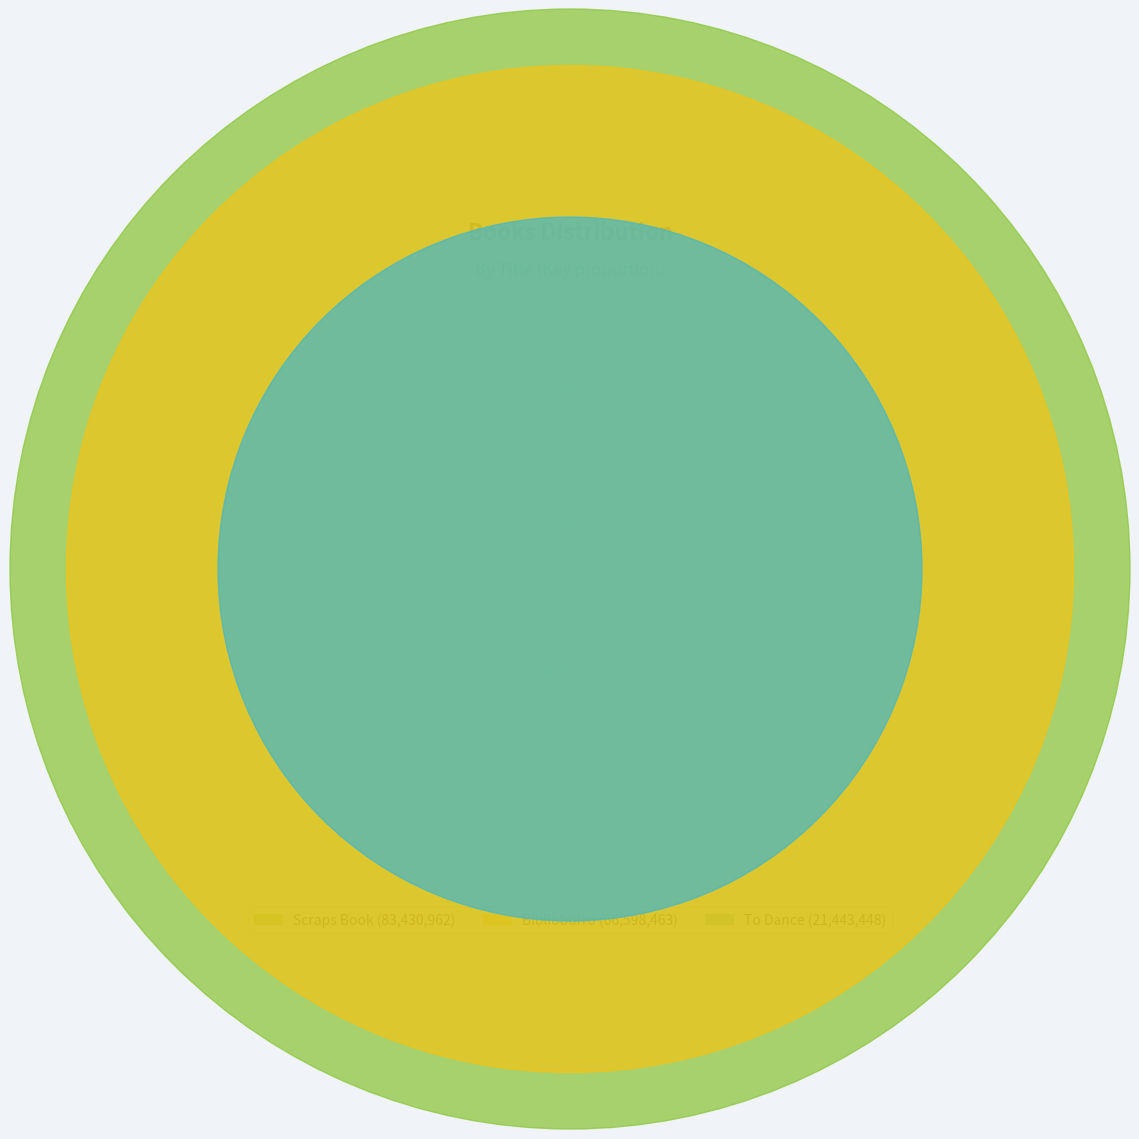

What percentage is NOT represented by To Dance?

87.5%